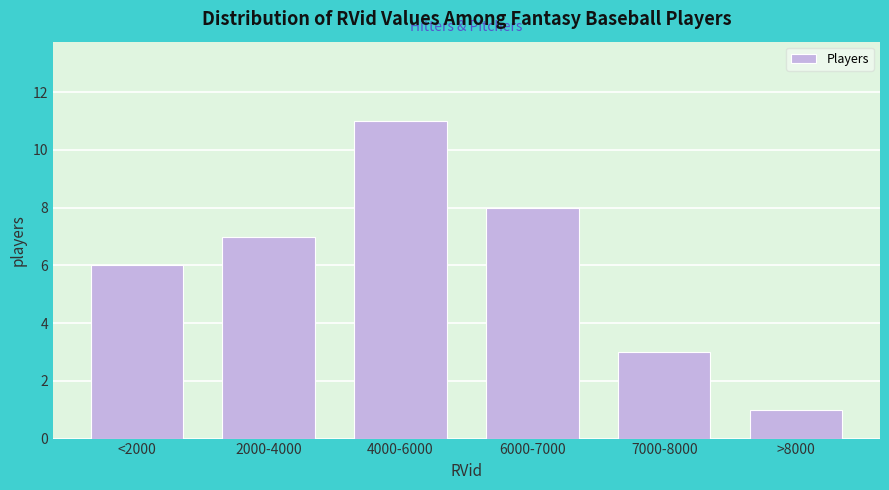

Reading left to right, transcribe all the data shown in this chart.

6	7	11	8	3	1